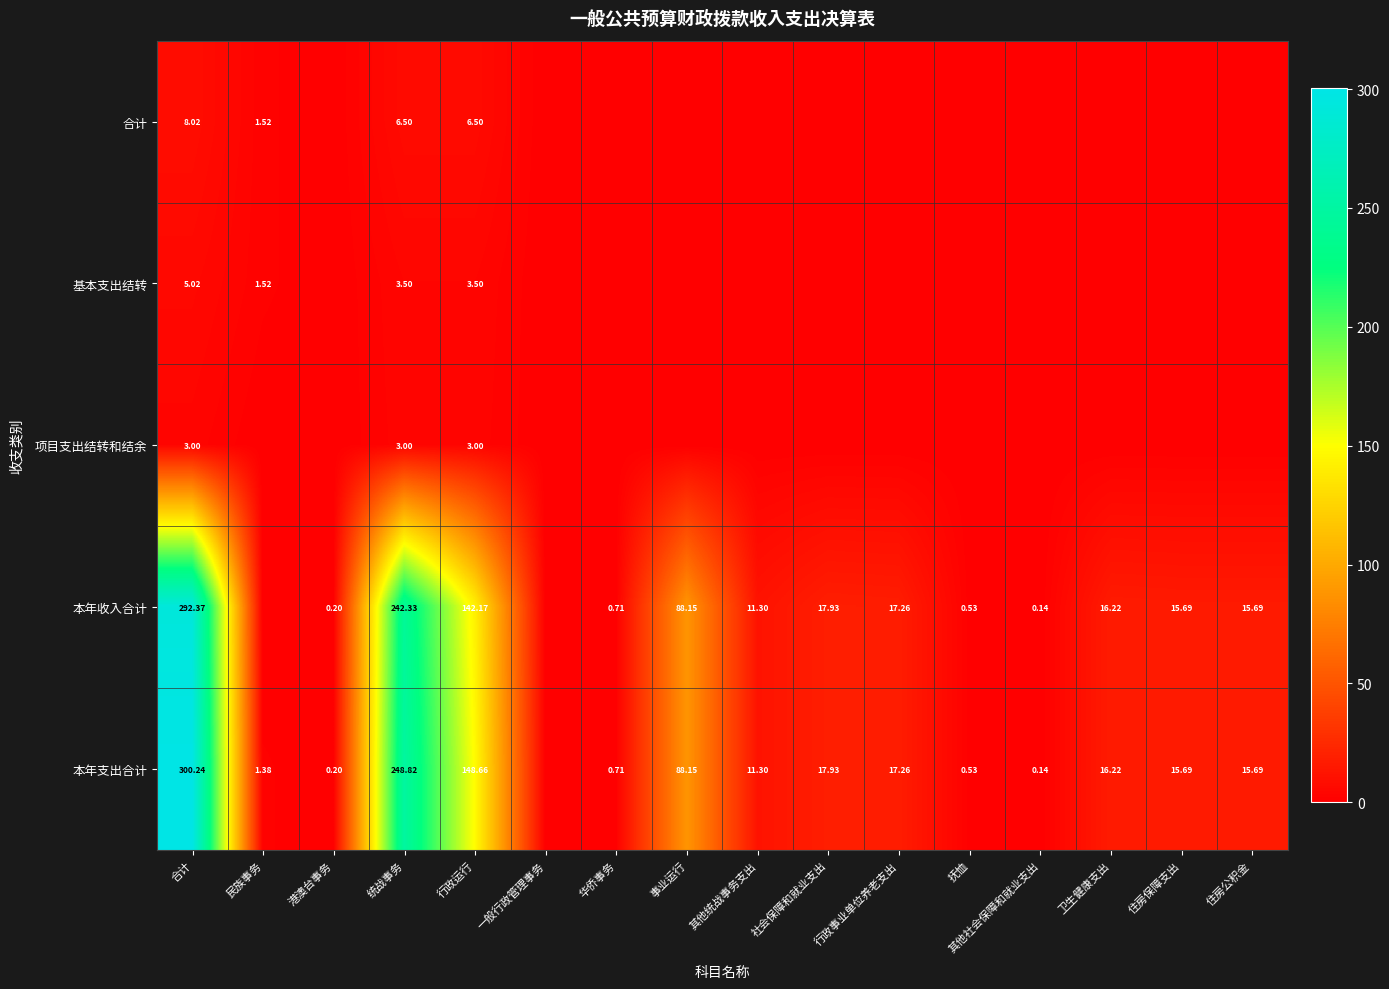

How many series are shown in this chart?

5